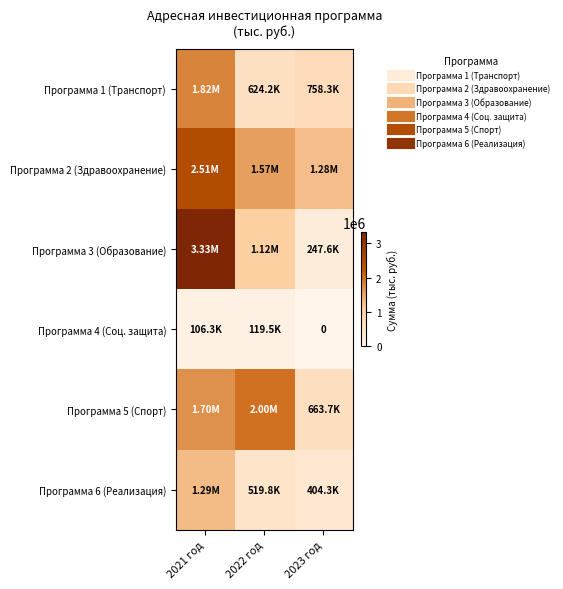

What is the average value of the Программа 4 (Соц. защита) series?

75292.3